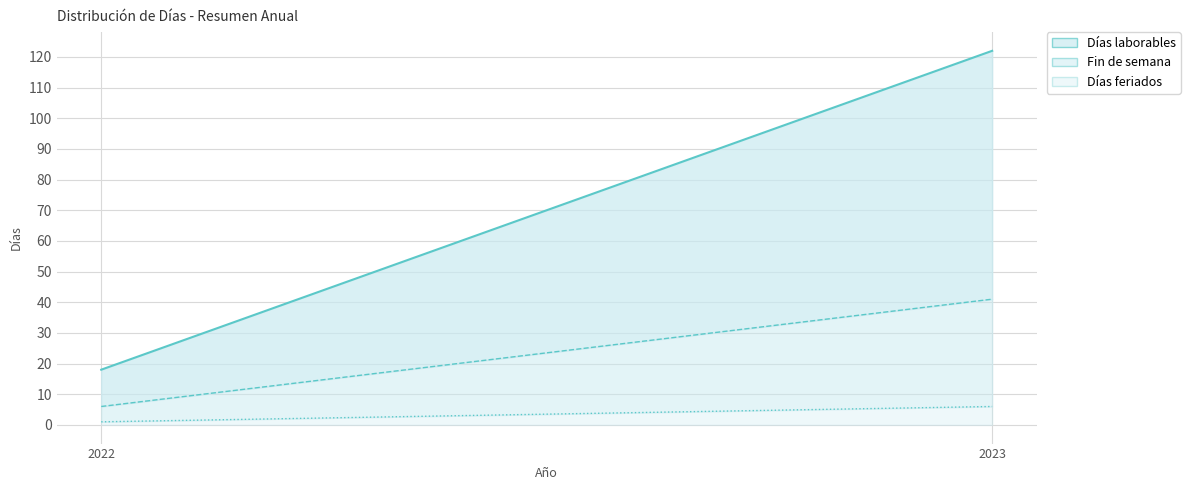

Rank the categories by Días feriados value from highest to lowest.

2023, 2022